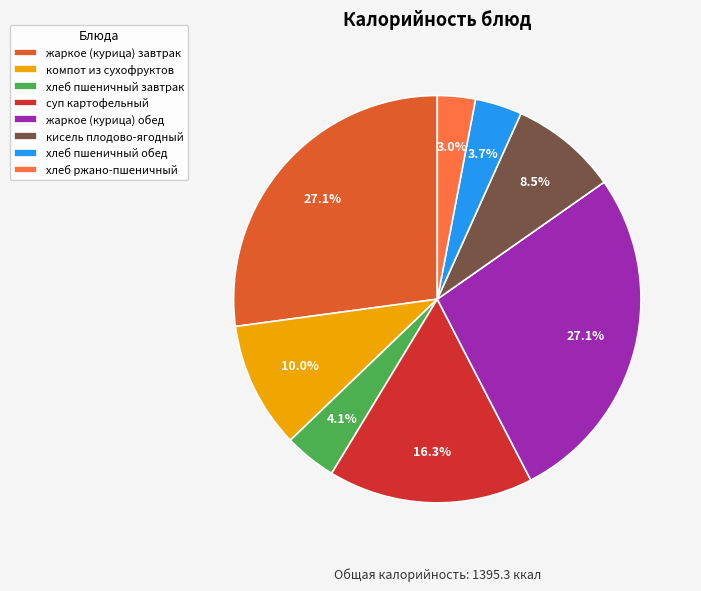

Which has a higher value, хлеб пшеничный завтрак or компот из сухофруктов?

компот из сухофруктов